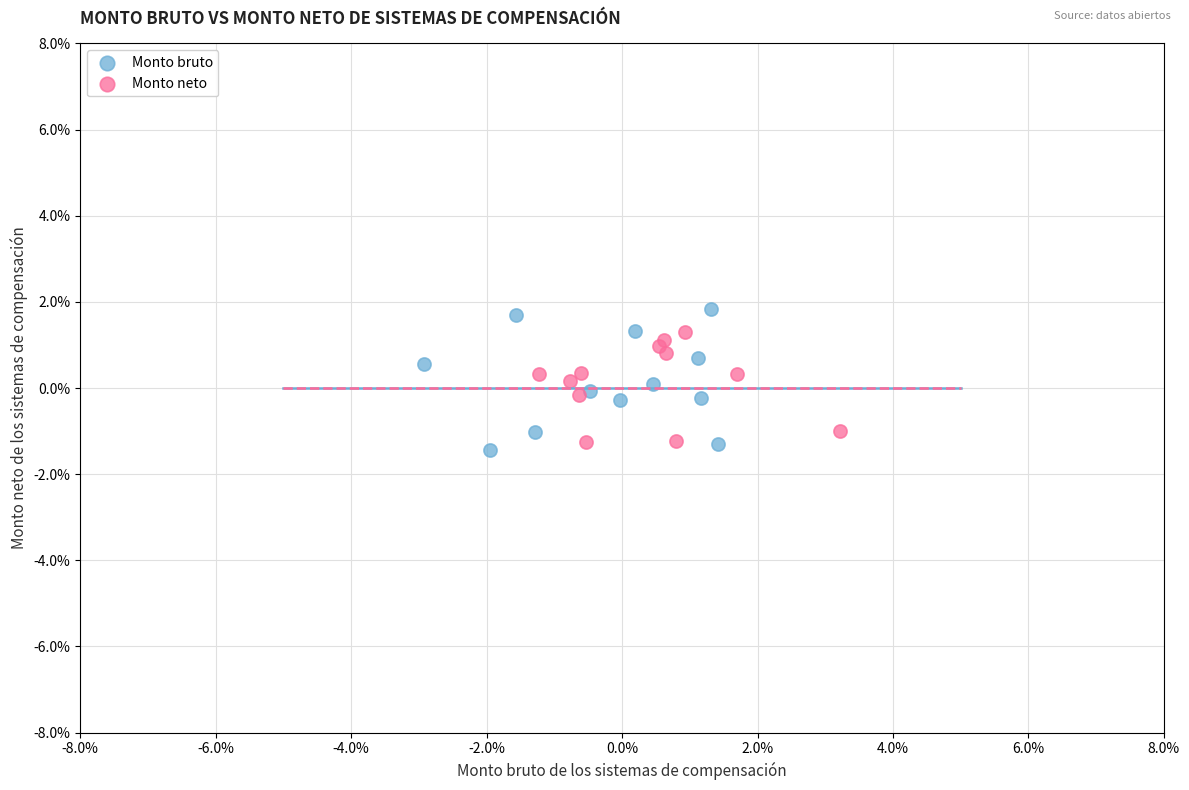

Which series reaches the minimum Y coordinate?

Monto bruto